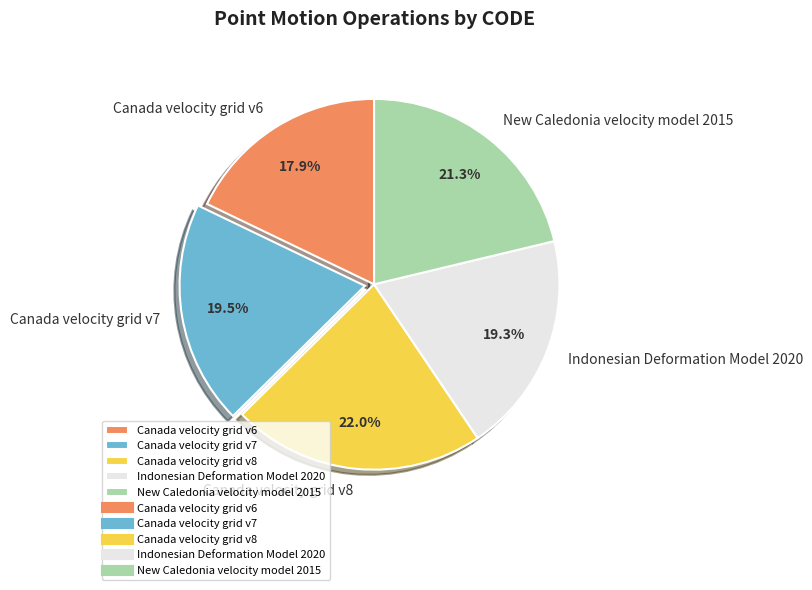

Which slice is the largest?

Canada velocity grid v8